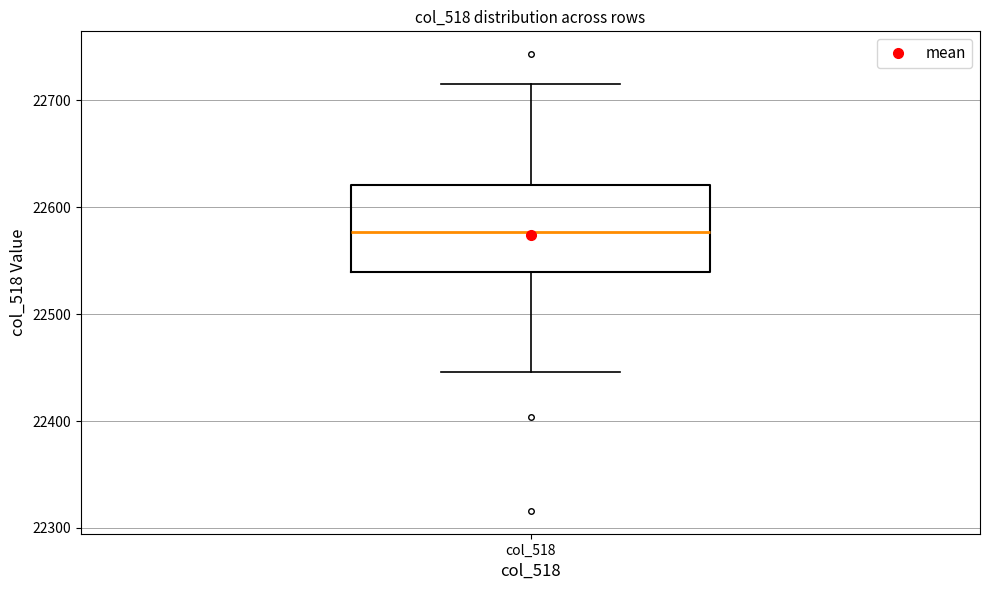

Where does the lower whisker of the box for col_518 end on the y-axis? The values are not printed on the chart, so give them approximately, as read against the axis.

22450